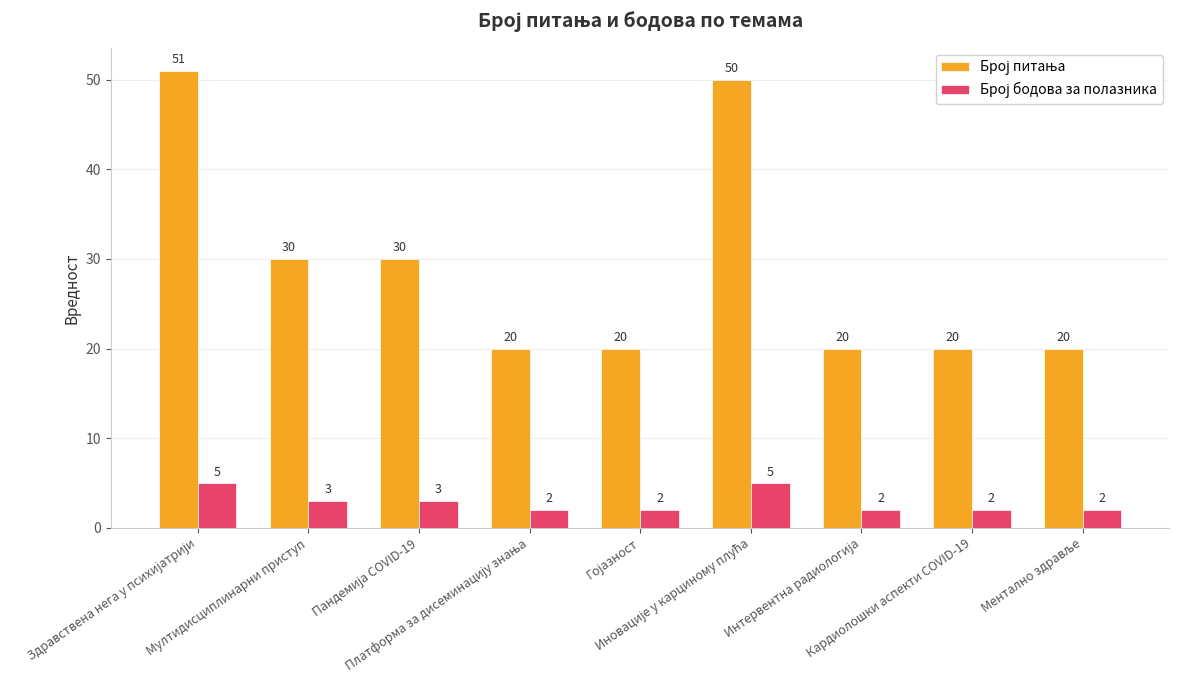

Are the bars horizontal?

No